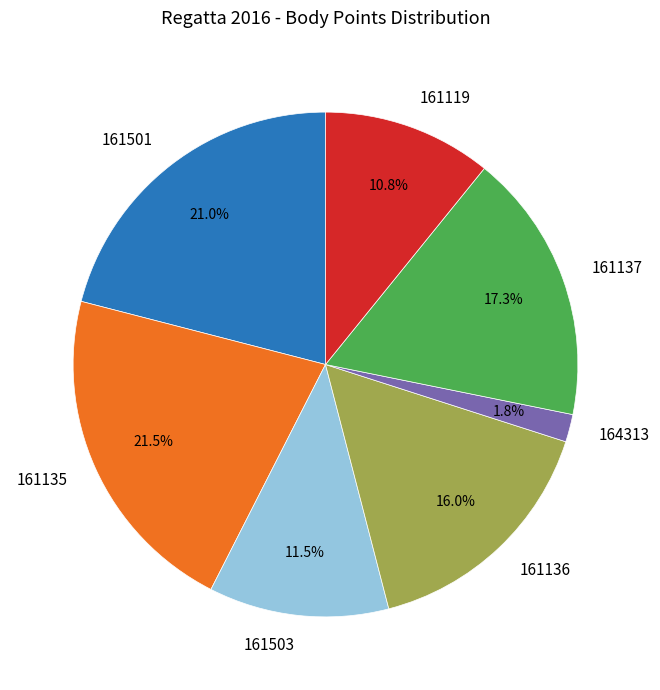

How many segments does this pie chart have?

7